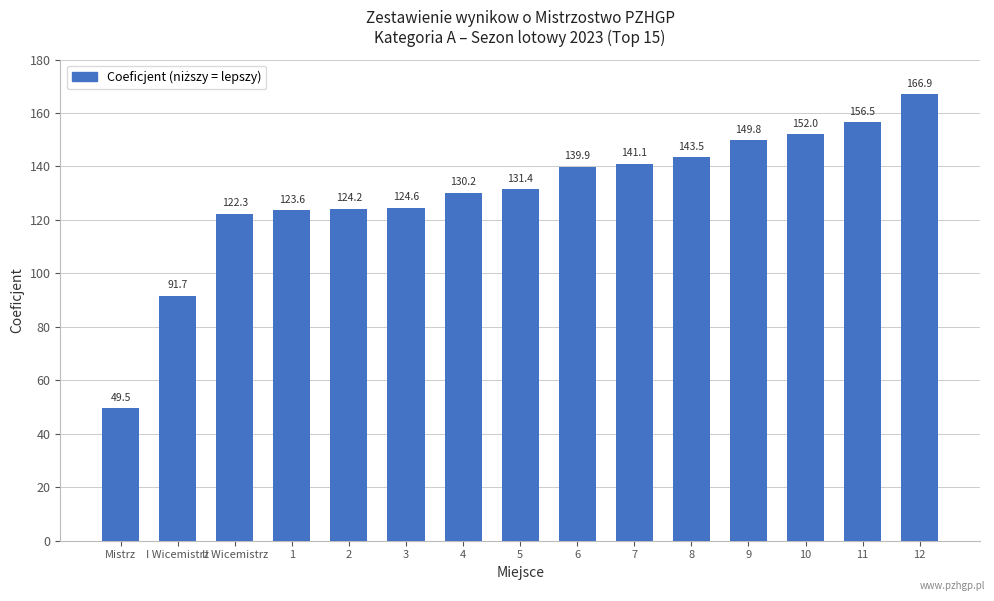

What is the smallest value displayed?

49.5